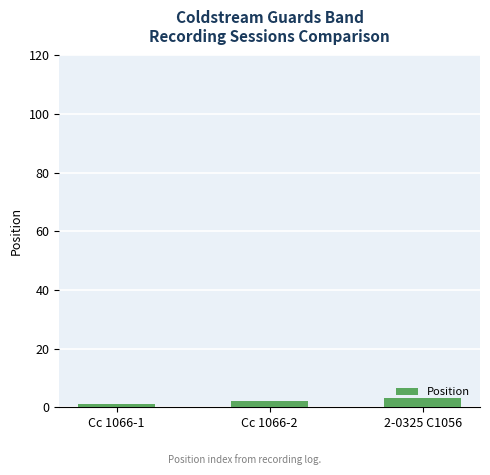

Which label corresponds to the largest value in the chart?

2-0325 C1056